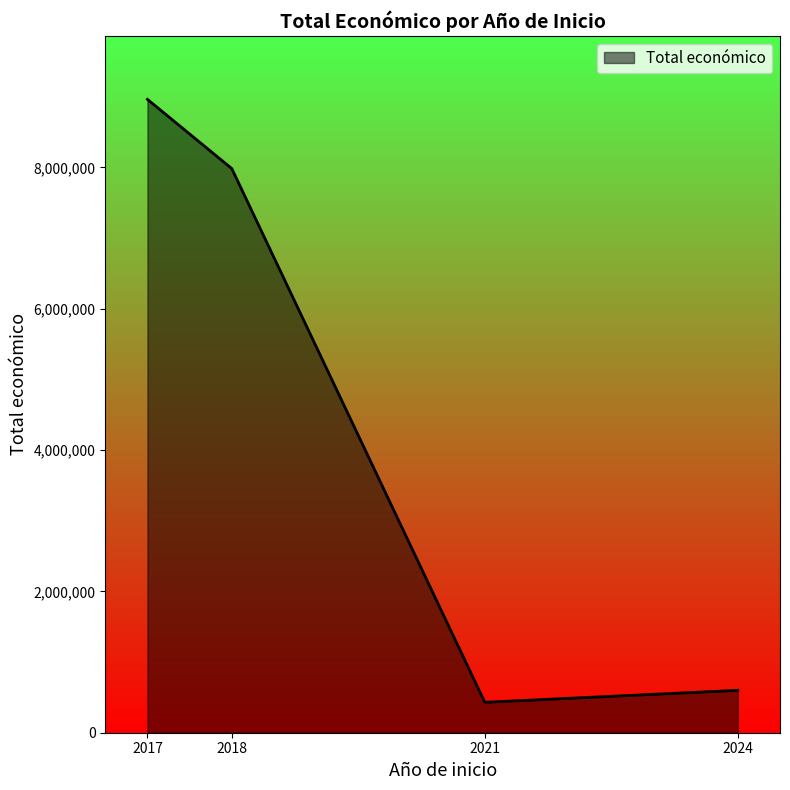

What is the greatest value displayed?

8962642